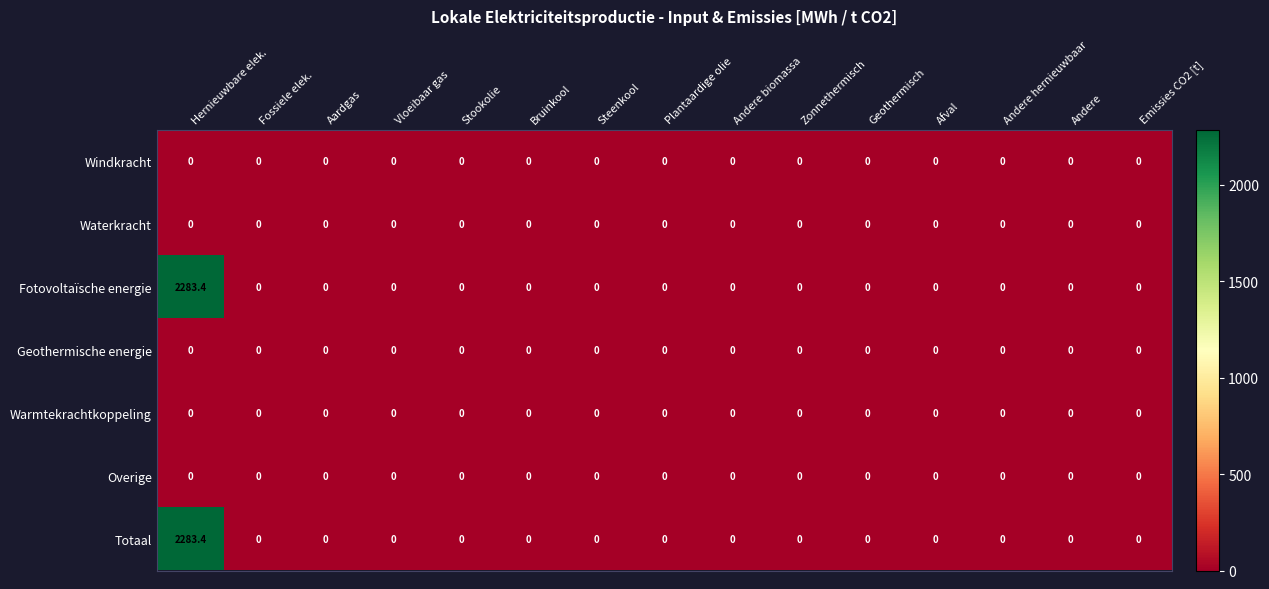

The value of Windkracht at Andere is 0.0. True or false?

True